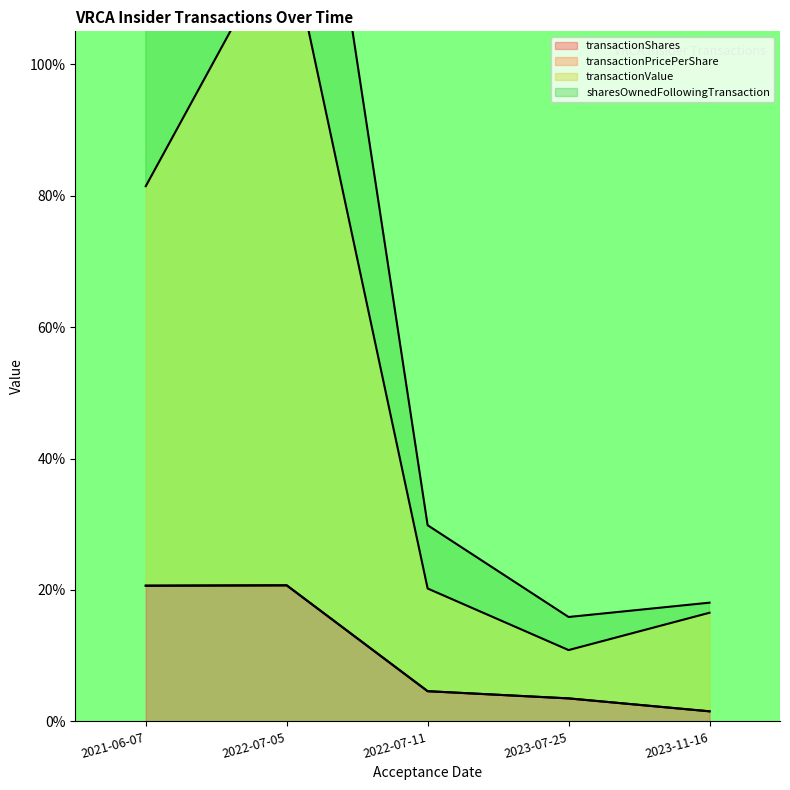

How many interior local peaks does the transactionValue series have?

1